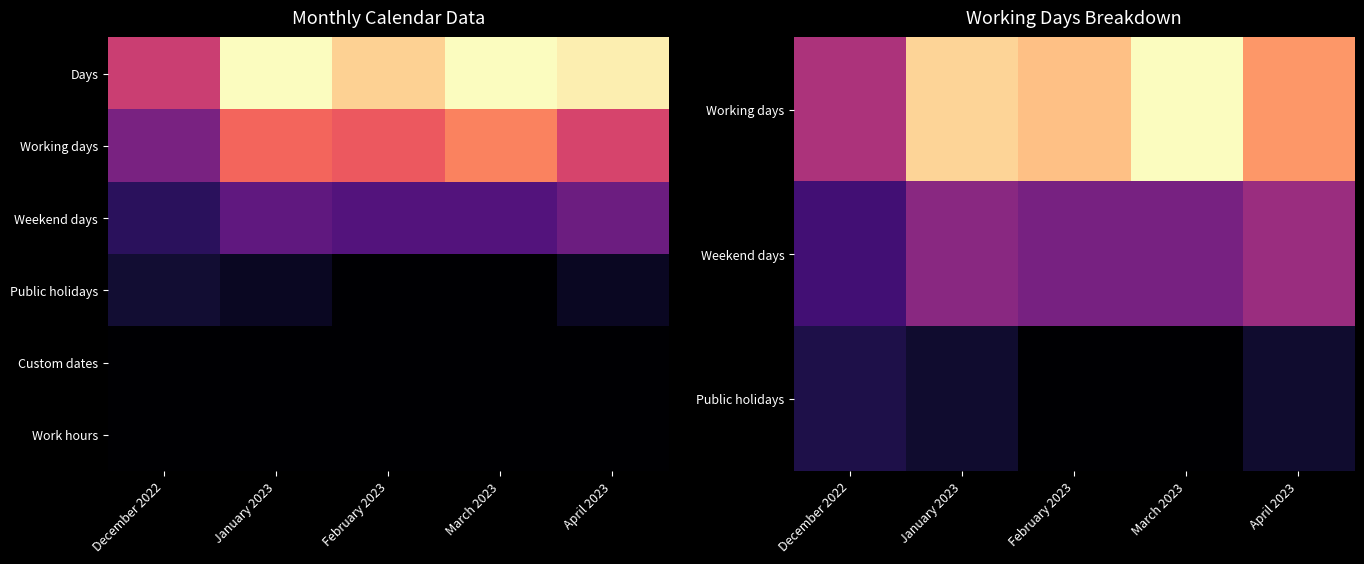

What is the difference between the highest and lowest values at April 2023?

18